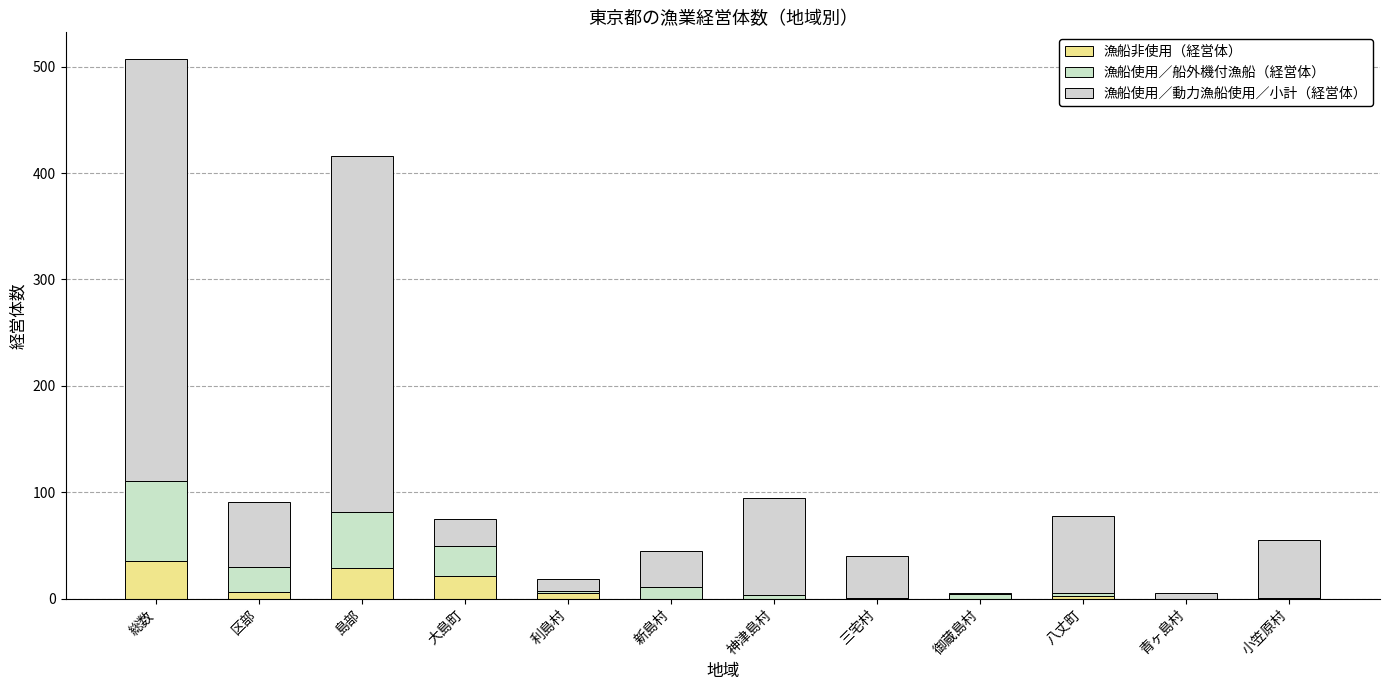

How many distinct data groups are displayed?

3